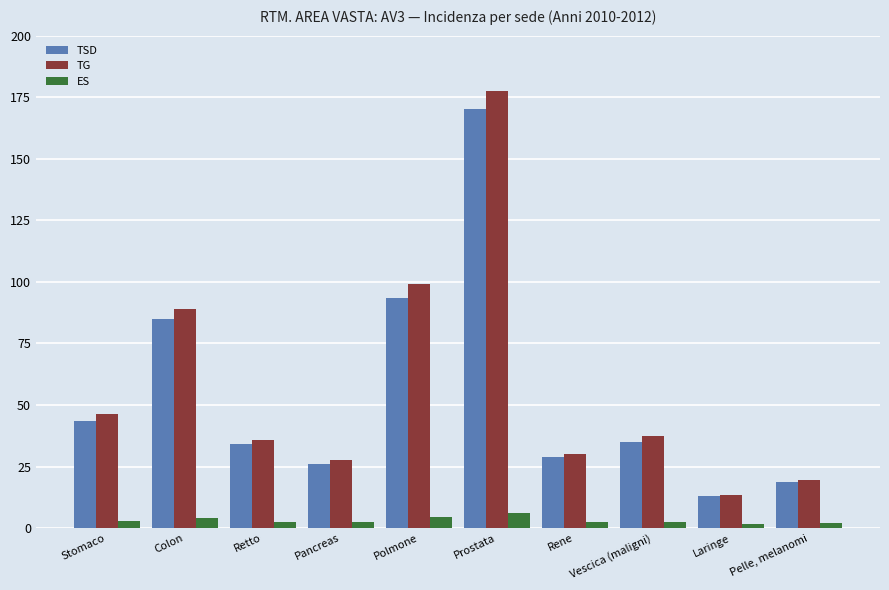

How many data points in TG are less than 37?

5